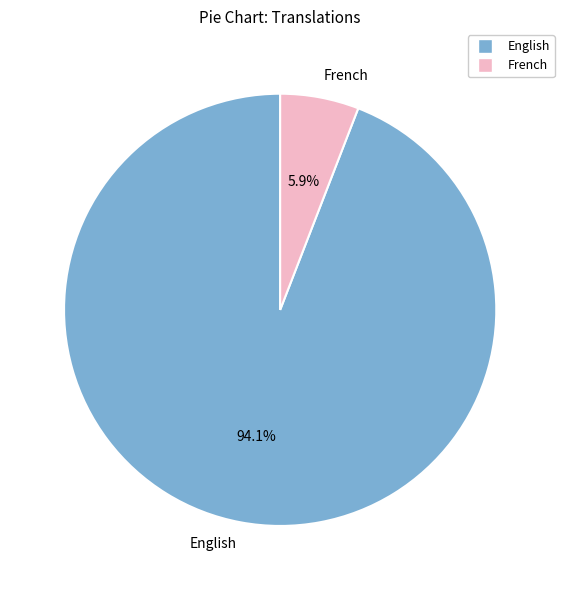

Which slice represents more than half of the pie?

English